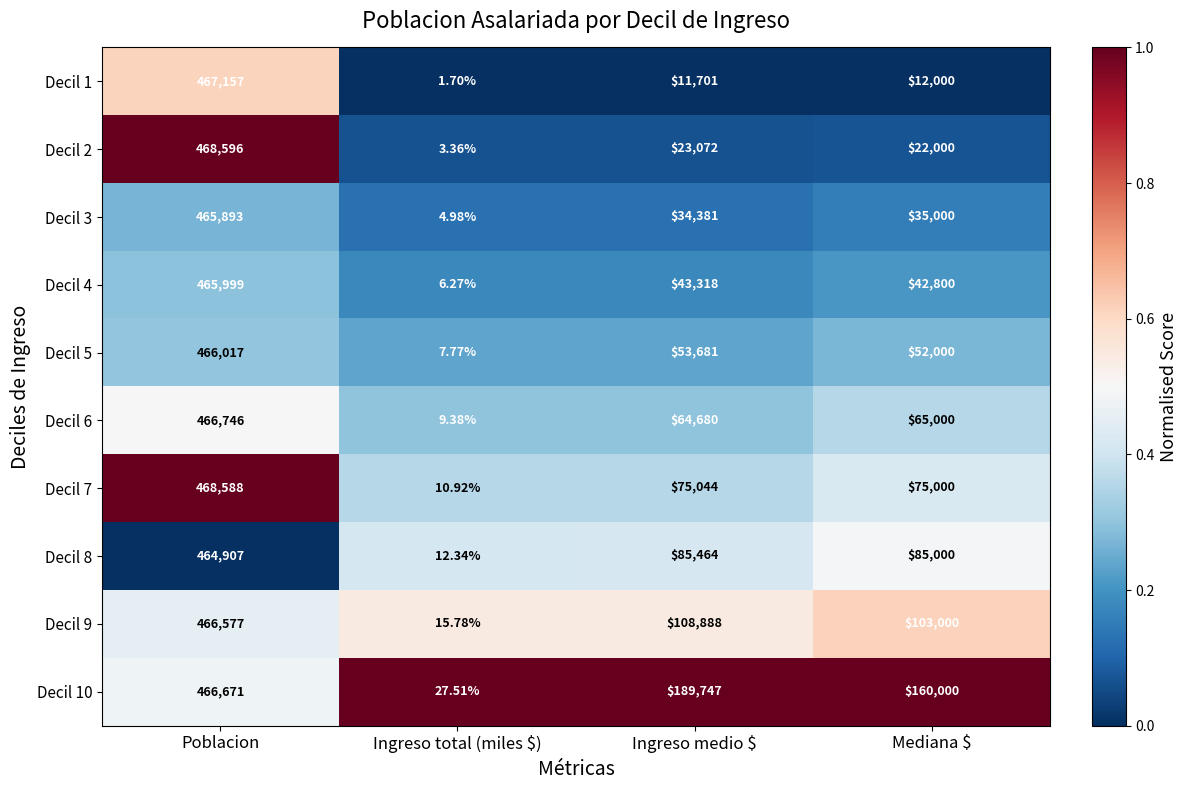

What is the greatest value displayed?

468596.0